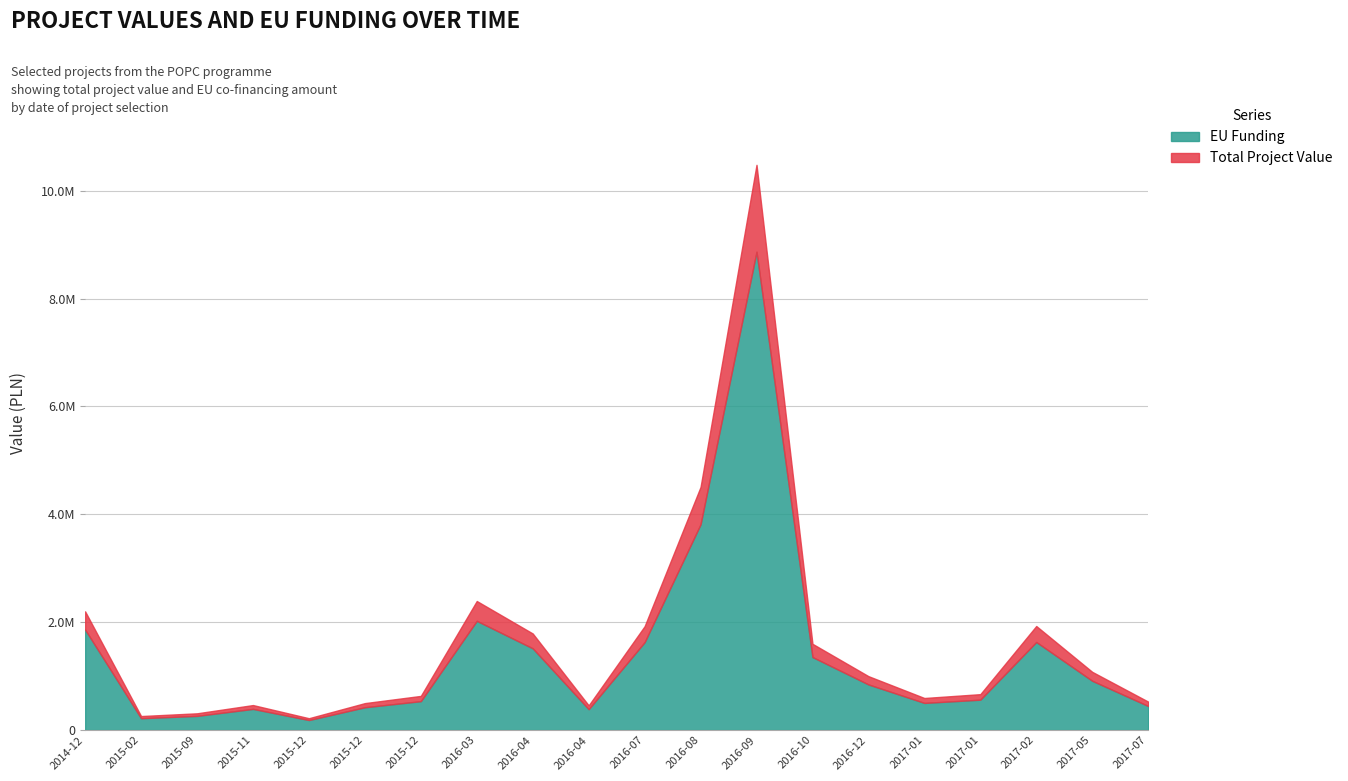

Reading left to right, what are all the values shown in this chart?

Total Project Value: 2014-12-30=2201256.0	2015-02-10=260000.0	2015-09-18=310802.1	2015-11-20=463849.8	2015-12-01=220000.0	2015-12-07=500000.0	2015-12-18=633530.0	2016-03-02=2393200.0	2016-04-11=1790816.4	2016-04-22=458100.0	2016-07-29=1925838.8	2016-08-19=4509000.0	2016-09-21=10480580.5	2016-10-06=1600000.0	2016-12-09=1000000.0	2017-01-10=594810.0	2017-01-30=666000.0	2017-02-09=1929588.3	2017-05-25=1080000.0	2017-07-03=527612.0
EU Funding: 2014-12-30=1862702.8	2015-02-10=220012.0	2015-09-18=263031.8	2015-11-20=392509.7	2015-12-01=186186.0	2015-12-07=423100.0	2015-12-18=536156.4	2016-03-02=2025365.2	2016-04-11=1515567.9	2016-04-22=387690.0	2016-07-29=1629837.3	2016-08-19=3815966.7	2016-09-21=8869715.0	2016-10-06=1354080.0	2016-12-09=846200.0	2017-01-10=503387.7	2017-01-30=563635.8	2017-02-09=1633010.6	2017-05-25=914004.0	2017-07-03=446518.0